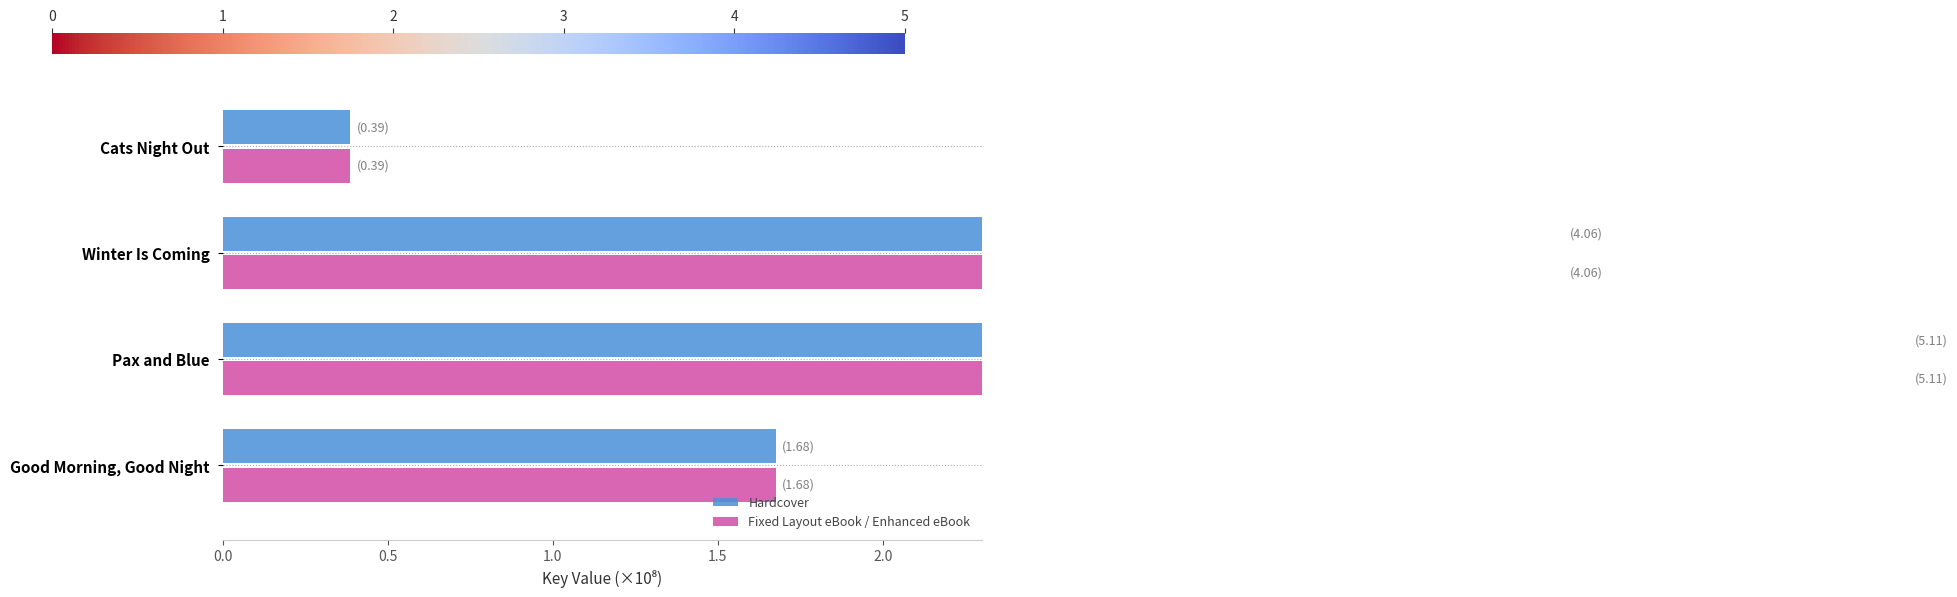

How many values in the Hardcover series are below 4?

2